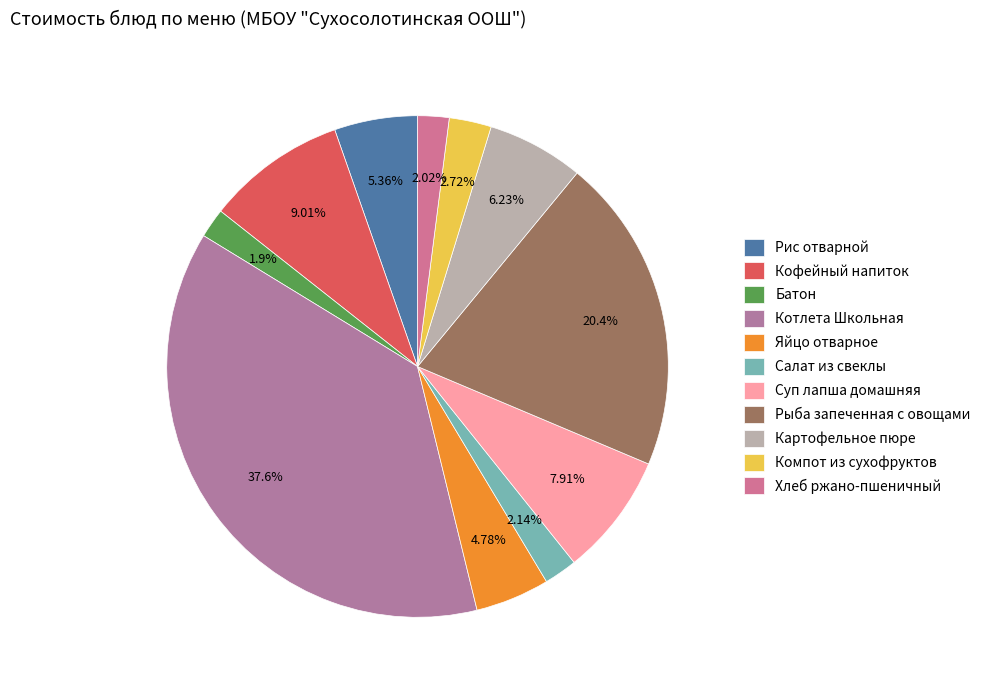

Which category has the biggest portion of the pie?

Котлета Школьная